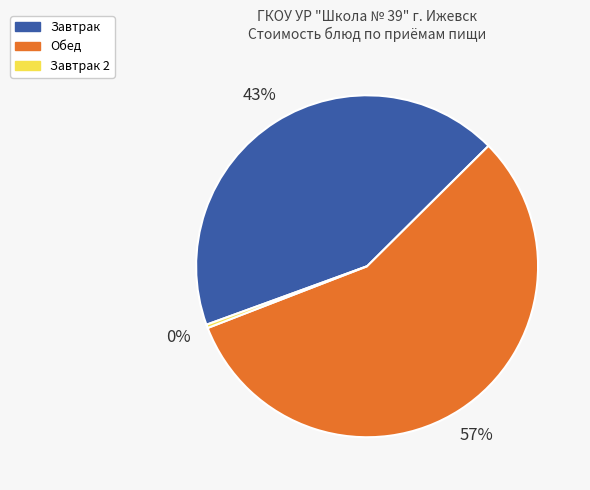

What percentage is the Завтрак slice, to the nearest percent?

43%